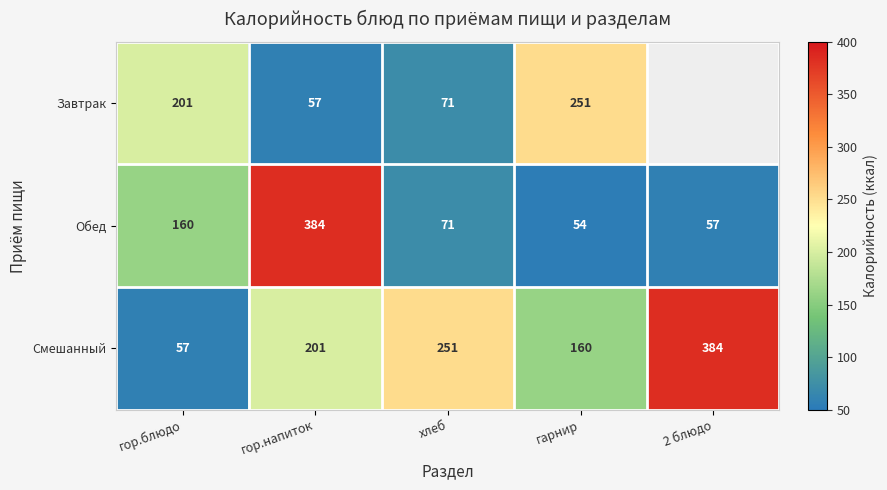

At which label is Обед closest to 219?

гор.блюдо